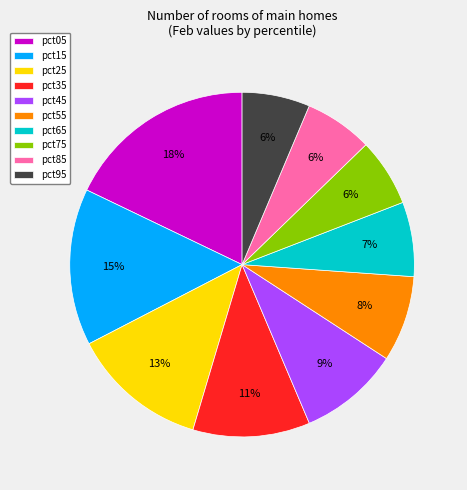

Approximately how many times larger is the value at pct55 compared to pct15?

0.5